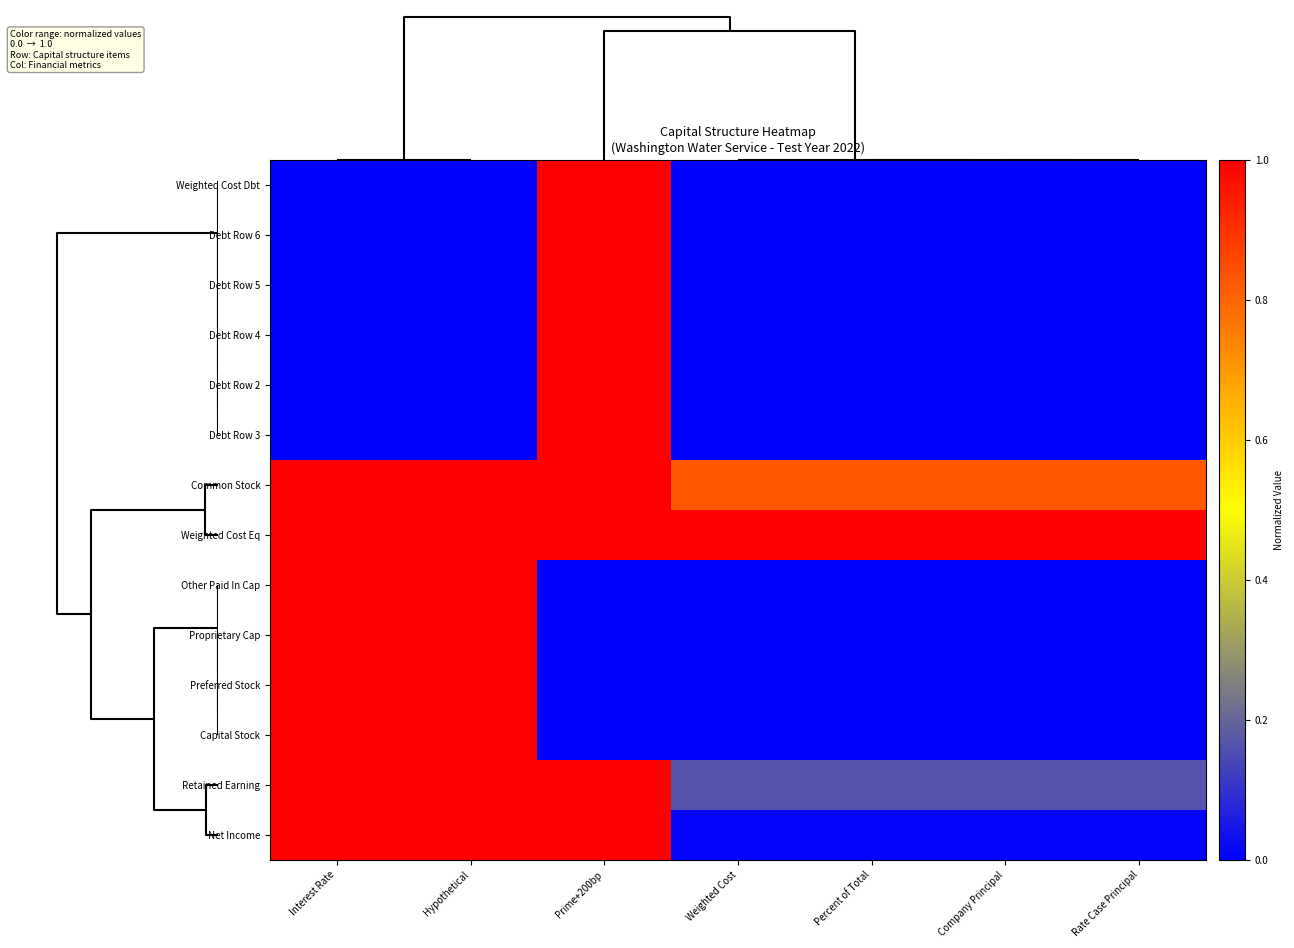

What is the difference between the highest and lowest values at Rate Case Principal?

1.0